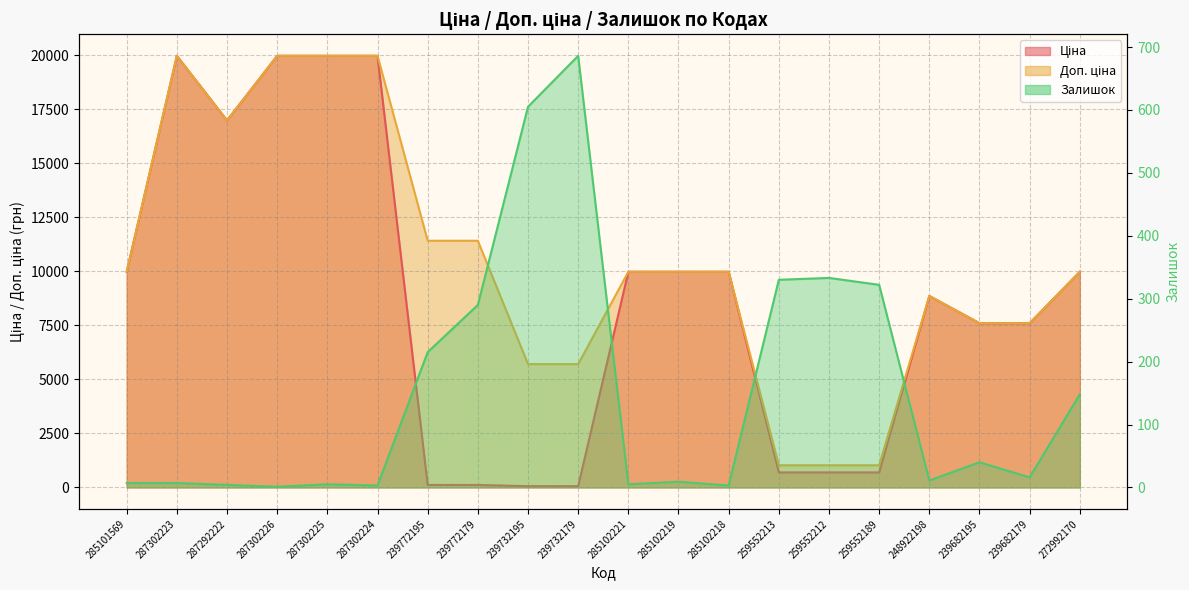

Rank the series by their maximum value, from lowest to highest.

Залишок, Ціна, Доп. ціна